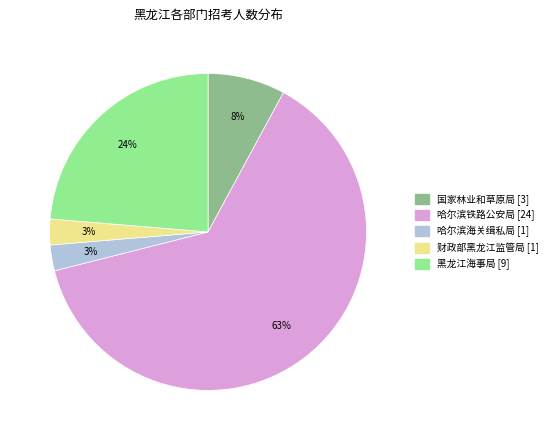

How many segments does this pie chart have?

5